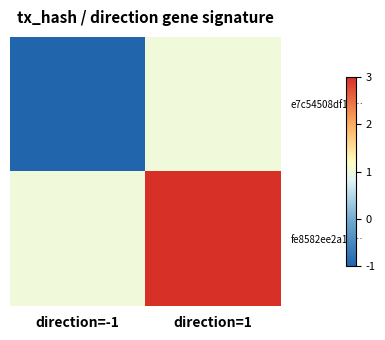

Reading left to right, what are all the values shown in this chart?

e7c54508df1a…: direction=-1=-1	direction=1=1
fe8582ee2a13…: direction=-1=1	direction=1=3